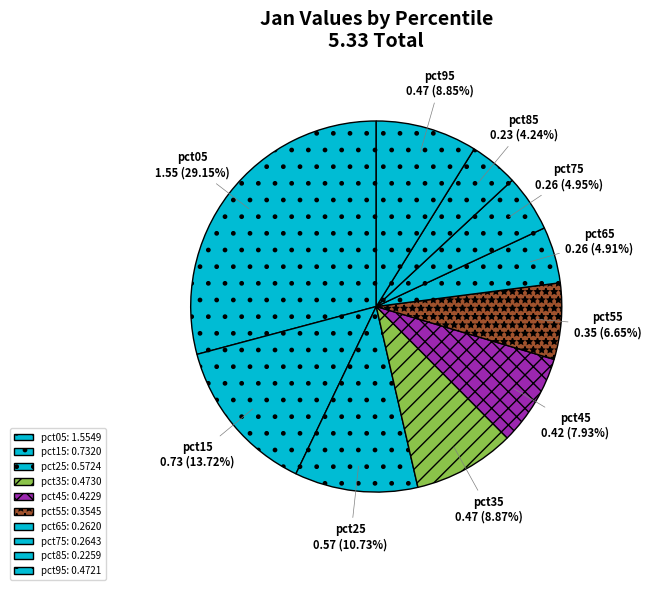

Is there a majority slice in this chart?

No